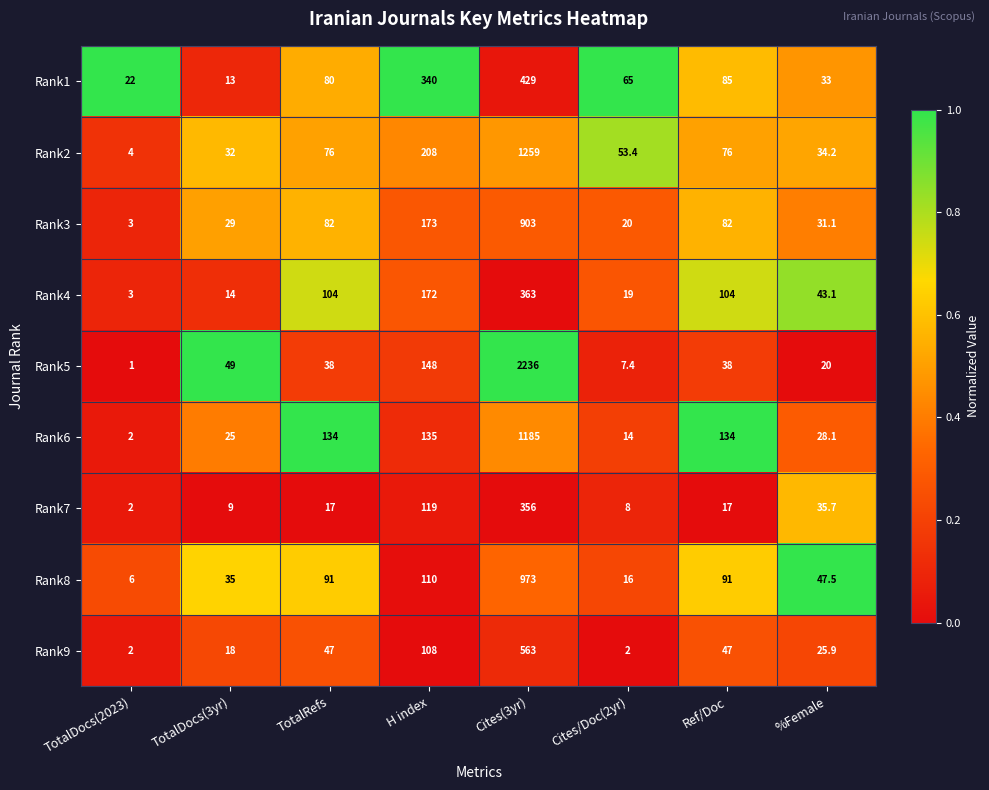

Which series has the widest spread of values?

Rank5